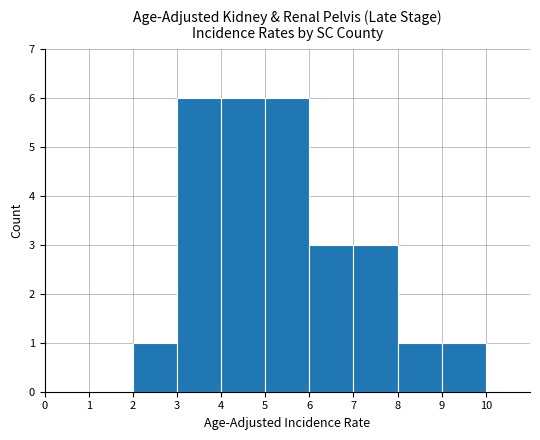

What is the sum of the values at 4 and 5?

12